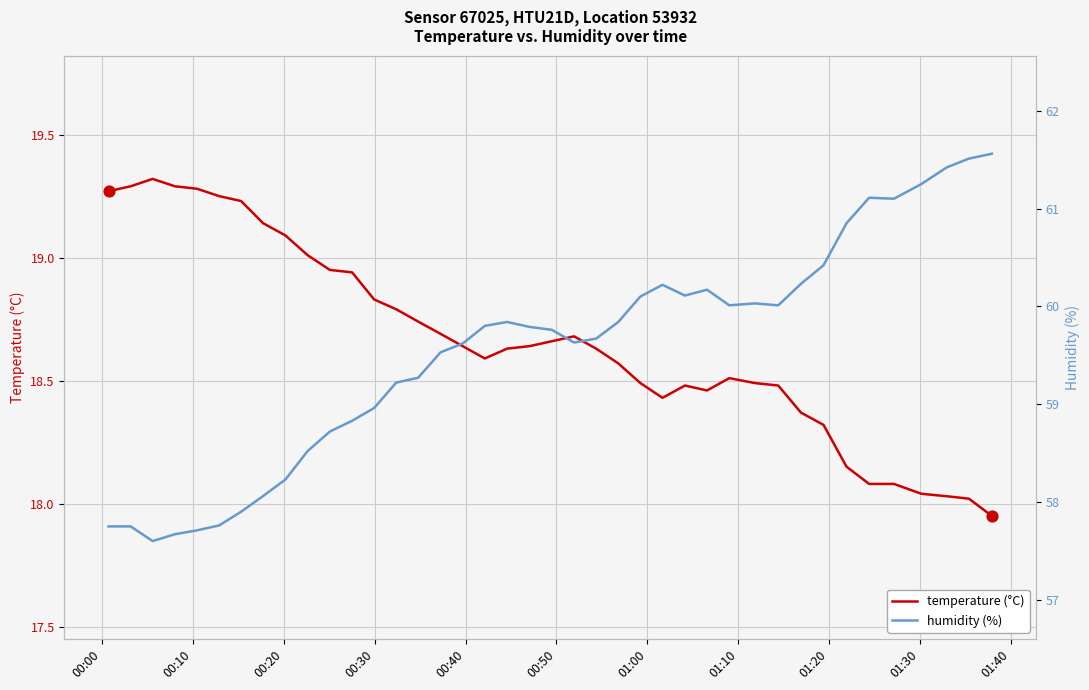

Which series has the widest spread of Y values?

humidity (%)